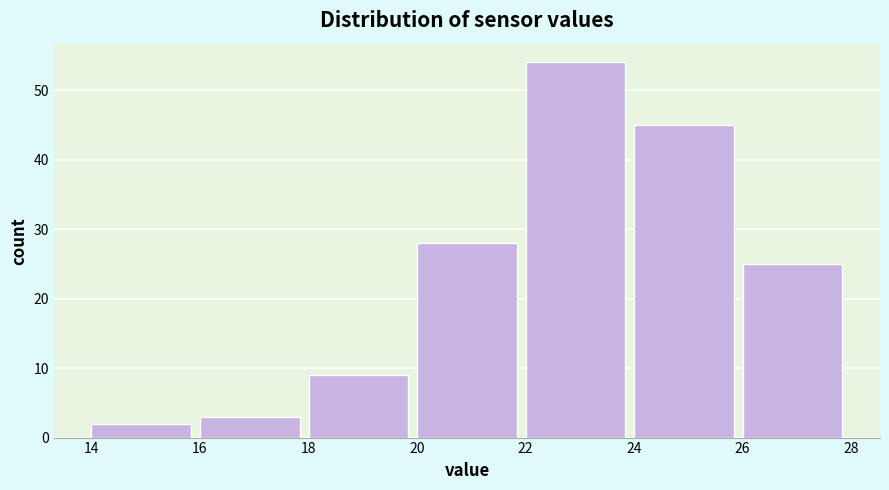

What is the height of the bar covering 16 to 18 on the x-axis? The values are not printed on the chart, so give them approximately, as read against the axis.

3